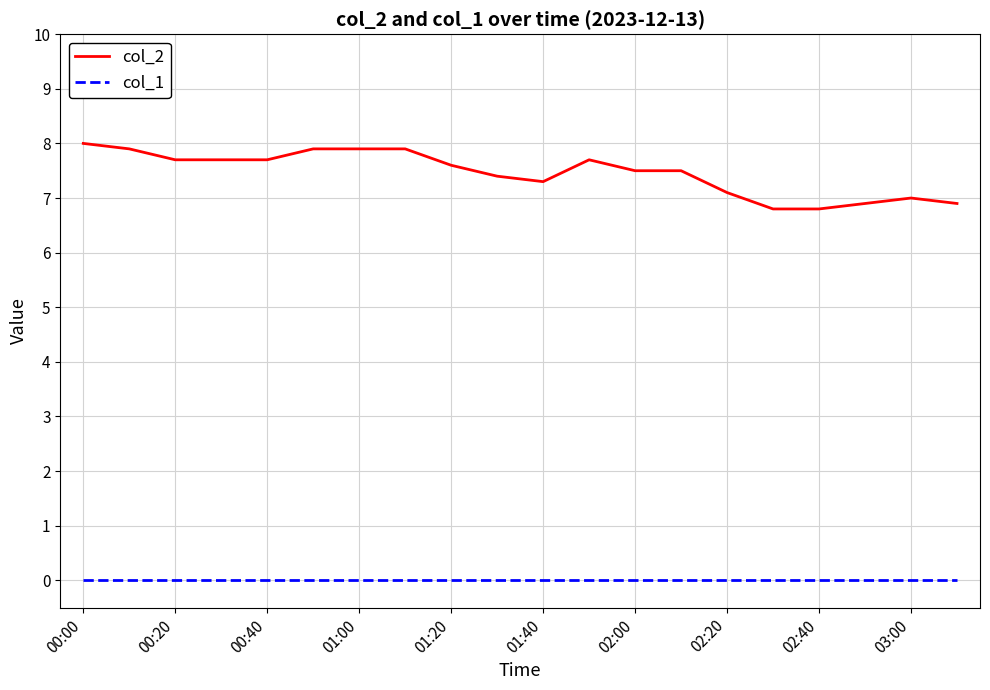

True or false: col_2 and col_1 cross at least once.

False